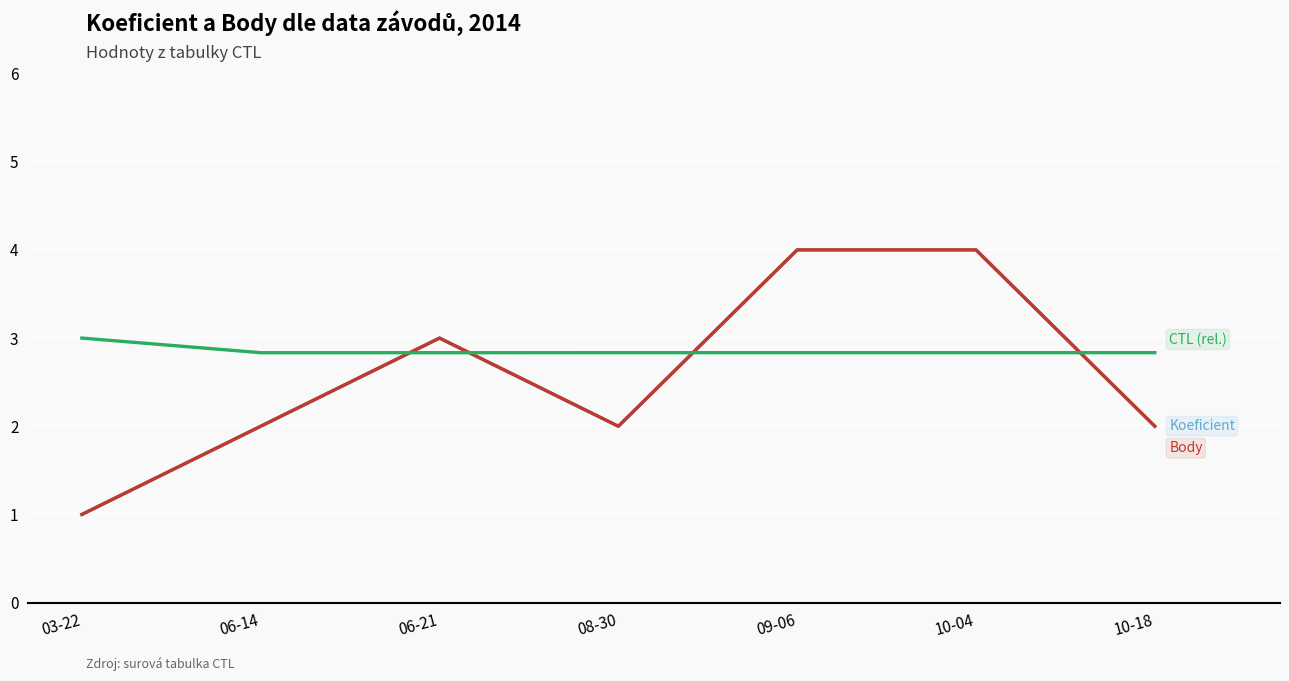

Does the chart display data point markers on the line(s)?

No